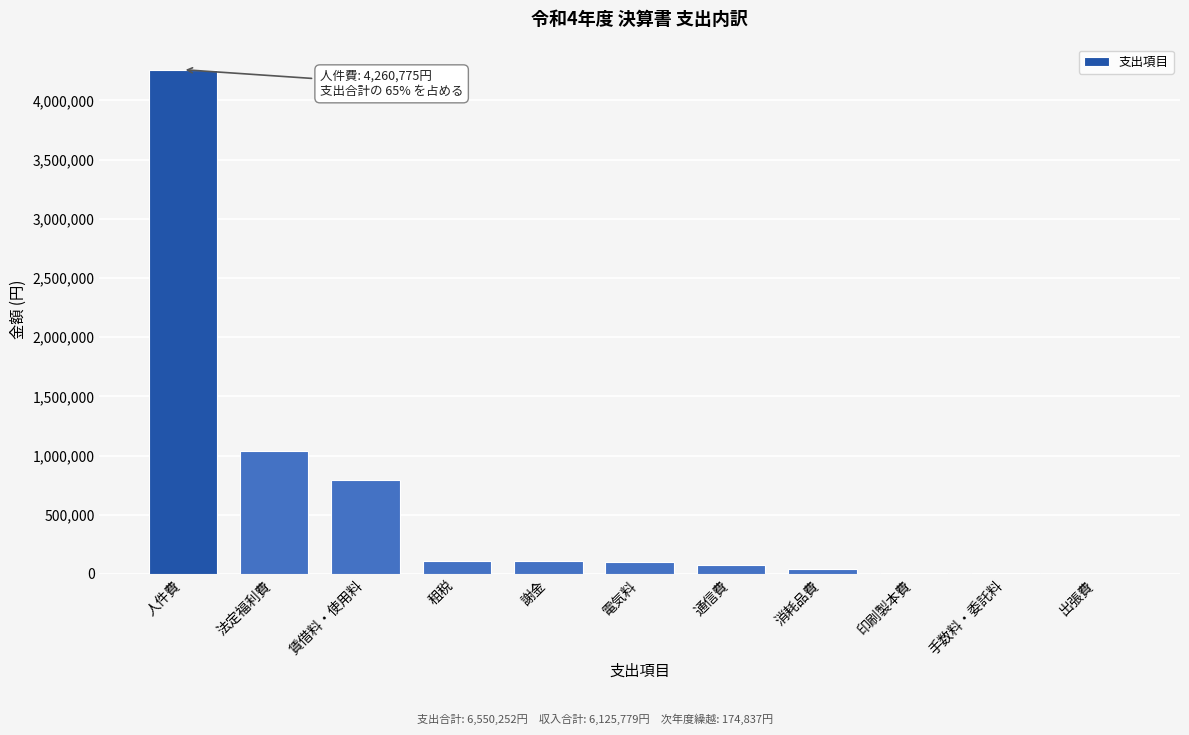

What is the ratio of the value at 法定福利費 to the value at 賃借料・使用料?

1.3